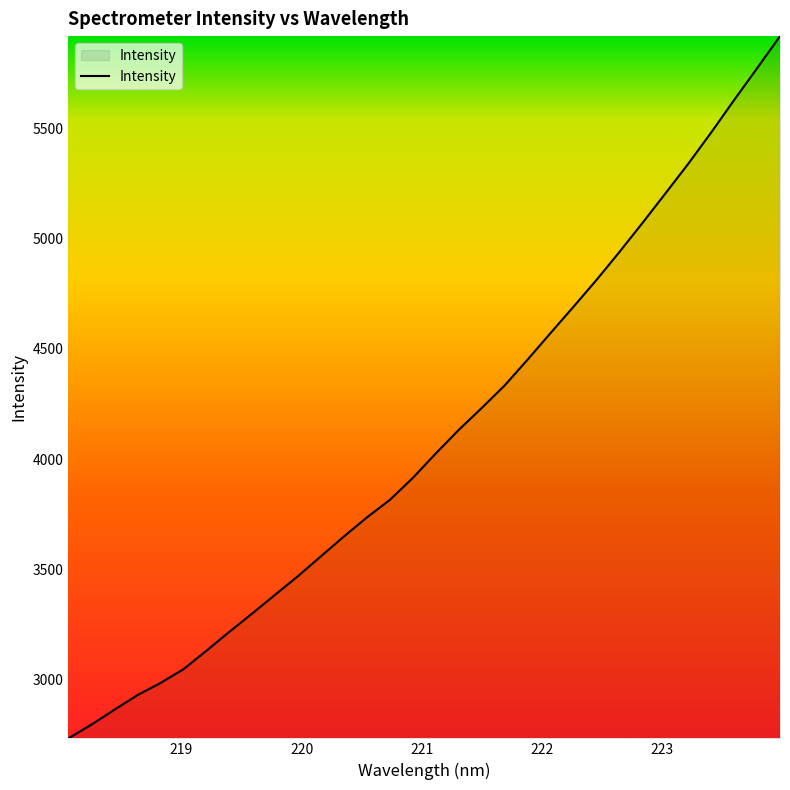

How many lines are shown in the chart?

1